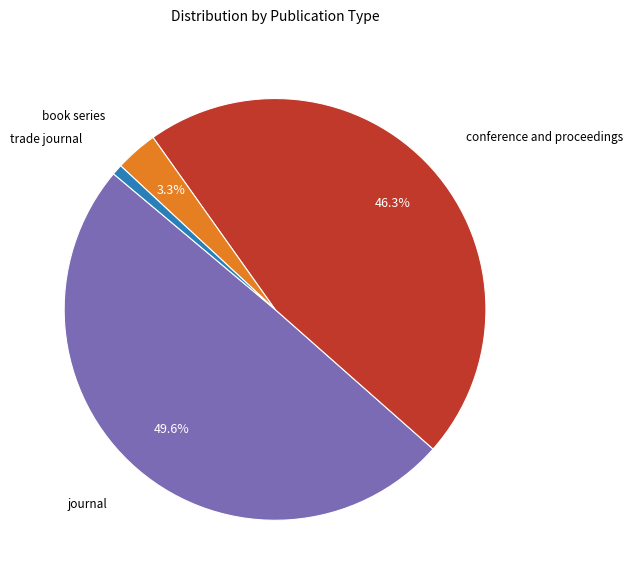

Does any single category account for the majority?

No